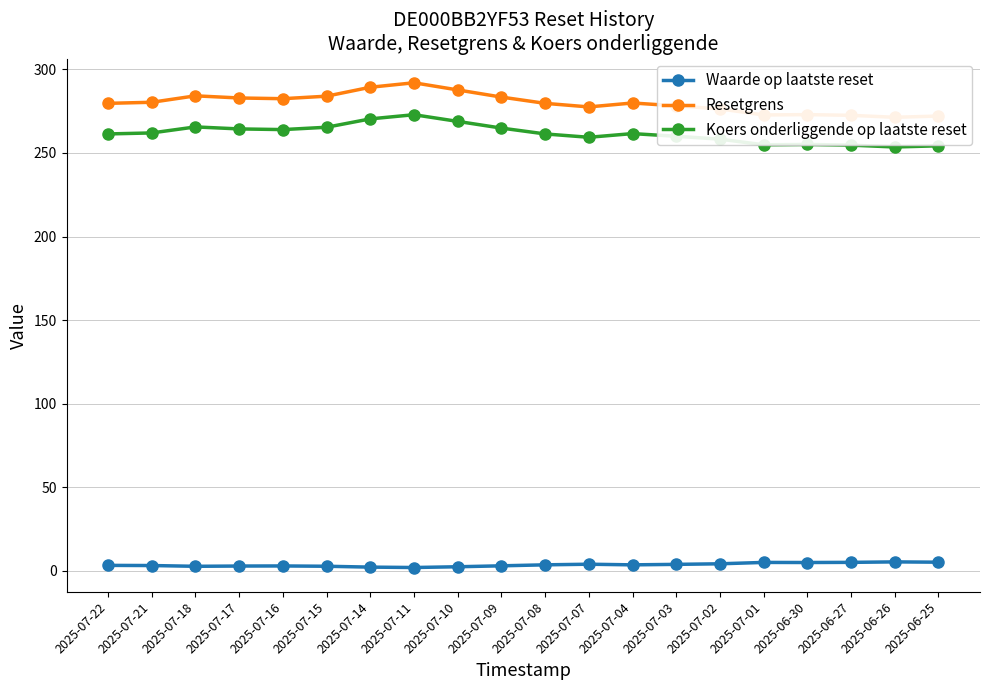

Does the chart have visible grid lines?

Yes